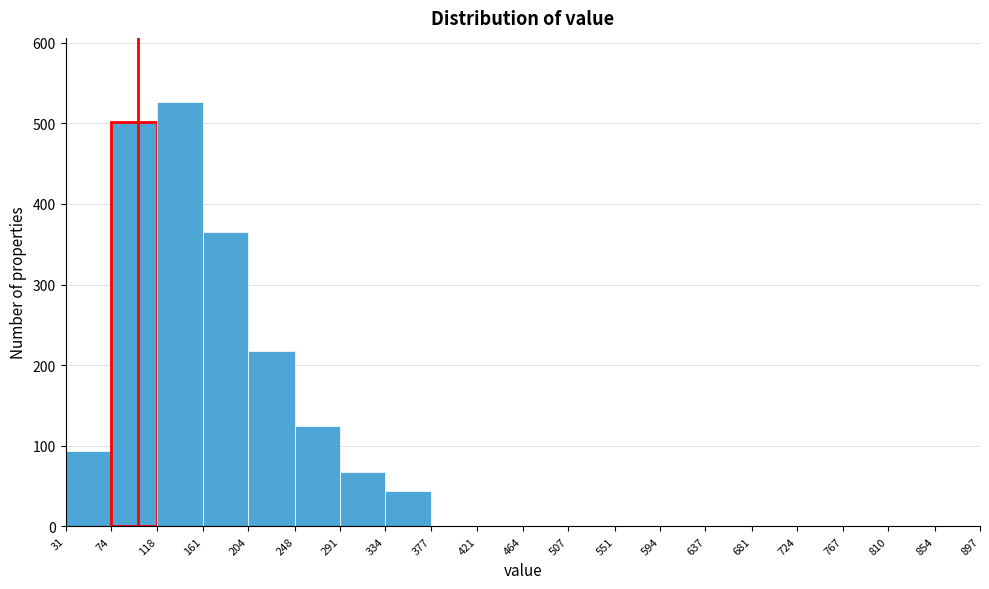

What is the height of the bar covering 334 to 377 on the x-axis? The values are not printed on the chart, so give them approximately, as read against the axis.

40